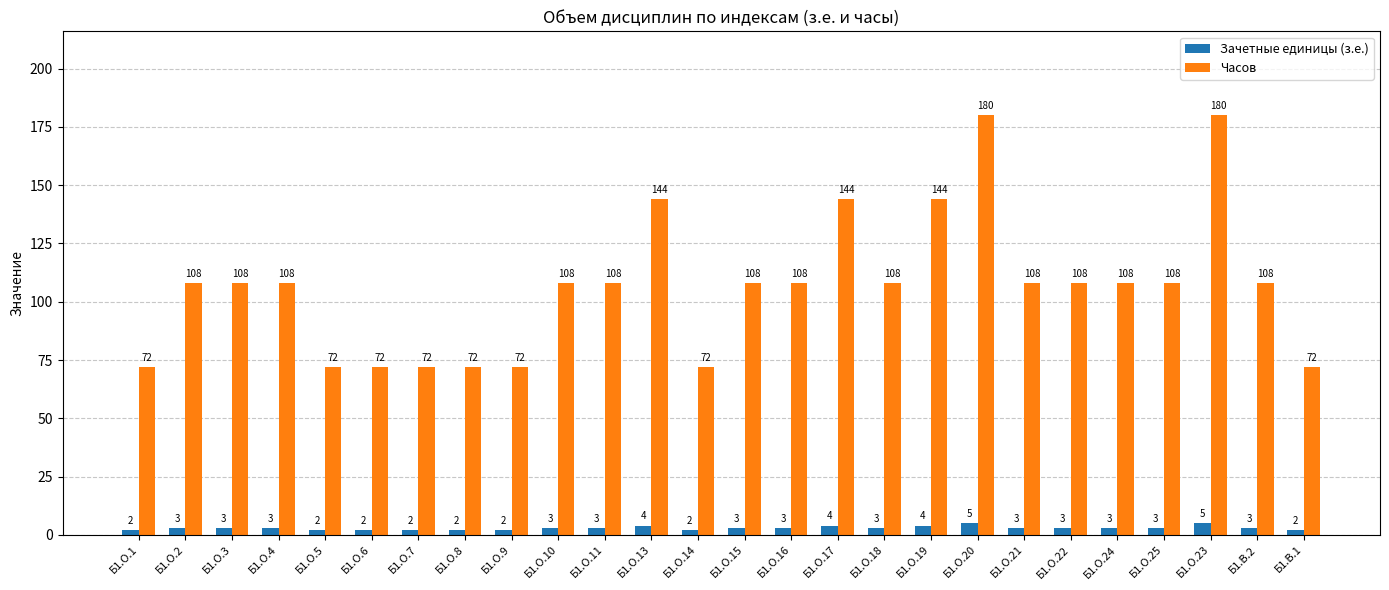

The Часов series shows 180 at Б1.О.23. True or false?

True